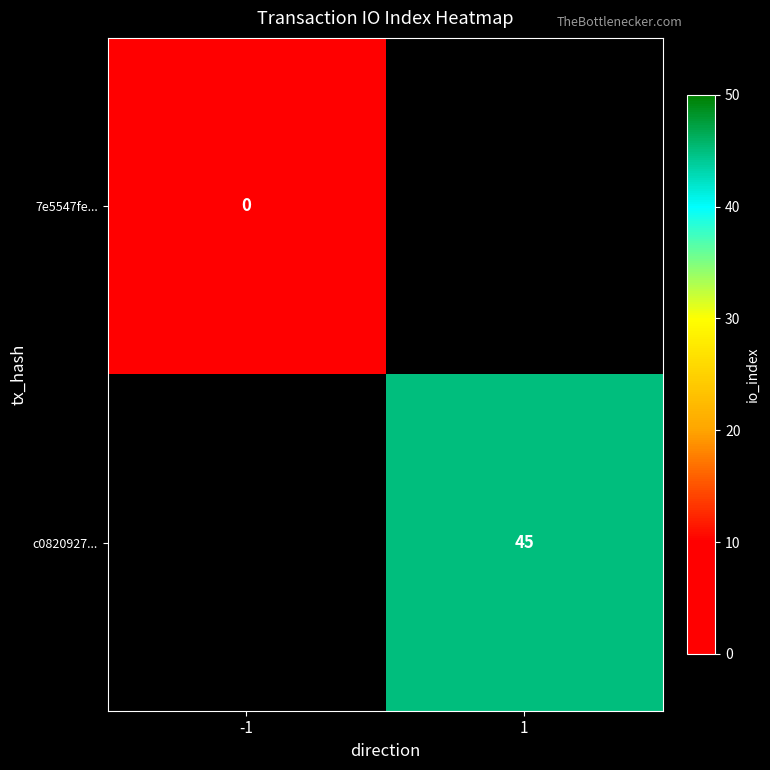

True or false: c0820927... has a value of 45 at 1.

True